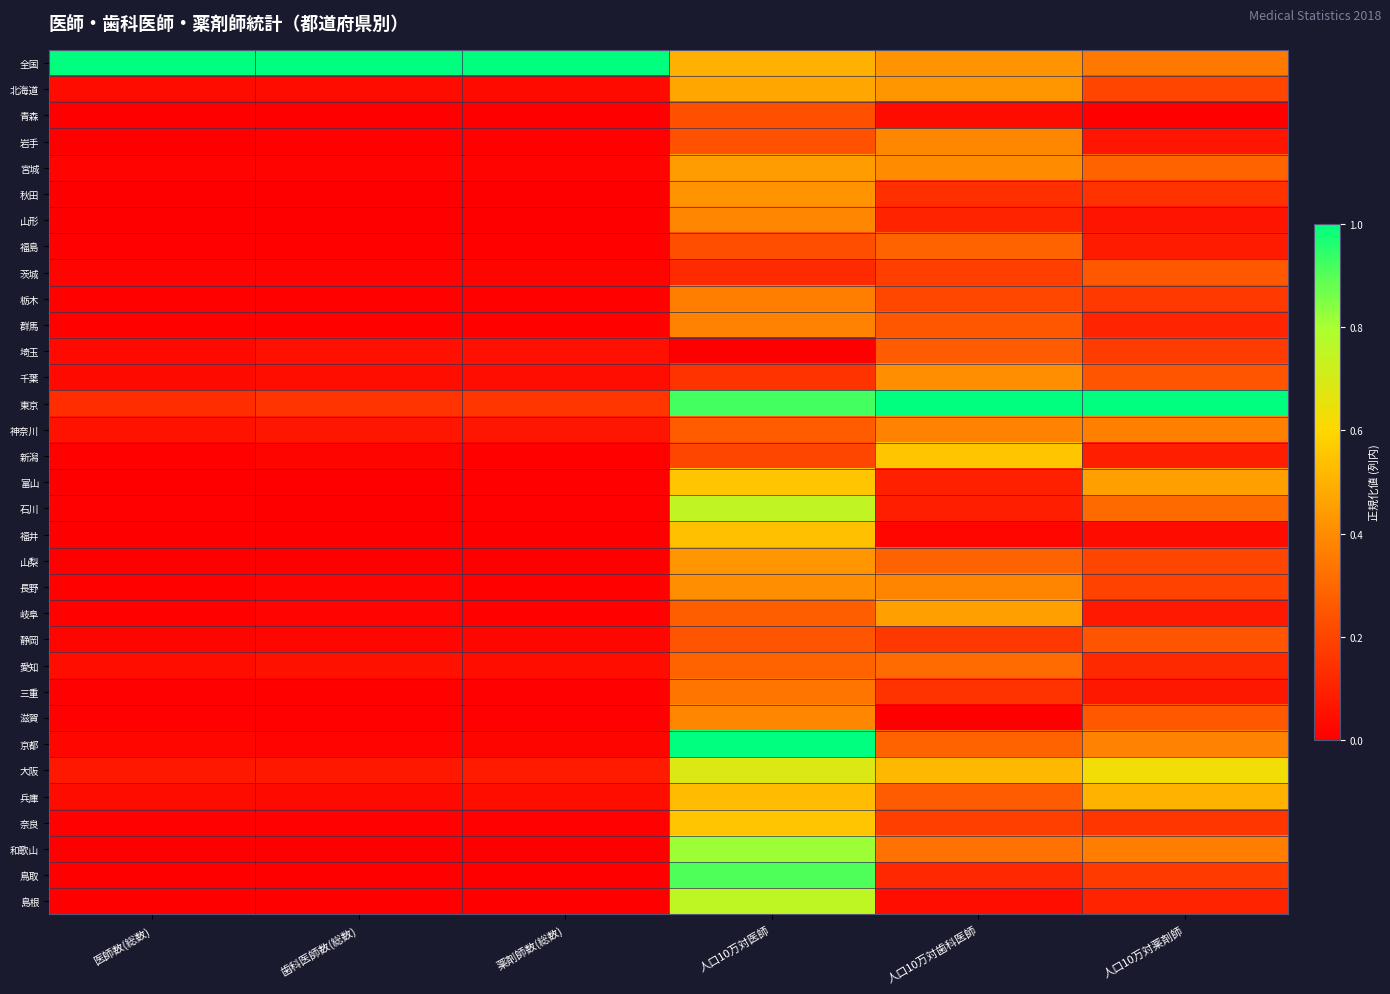

At how many categories does at least one series exceed 0?

6